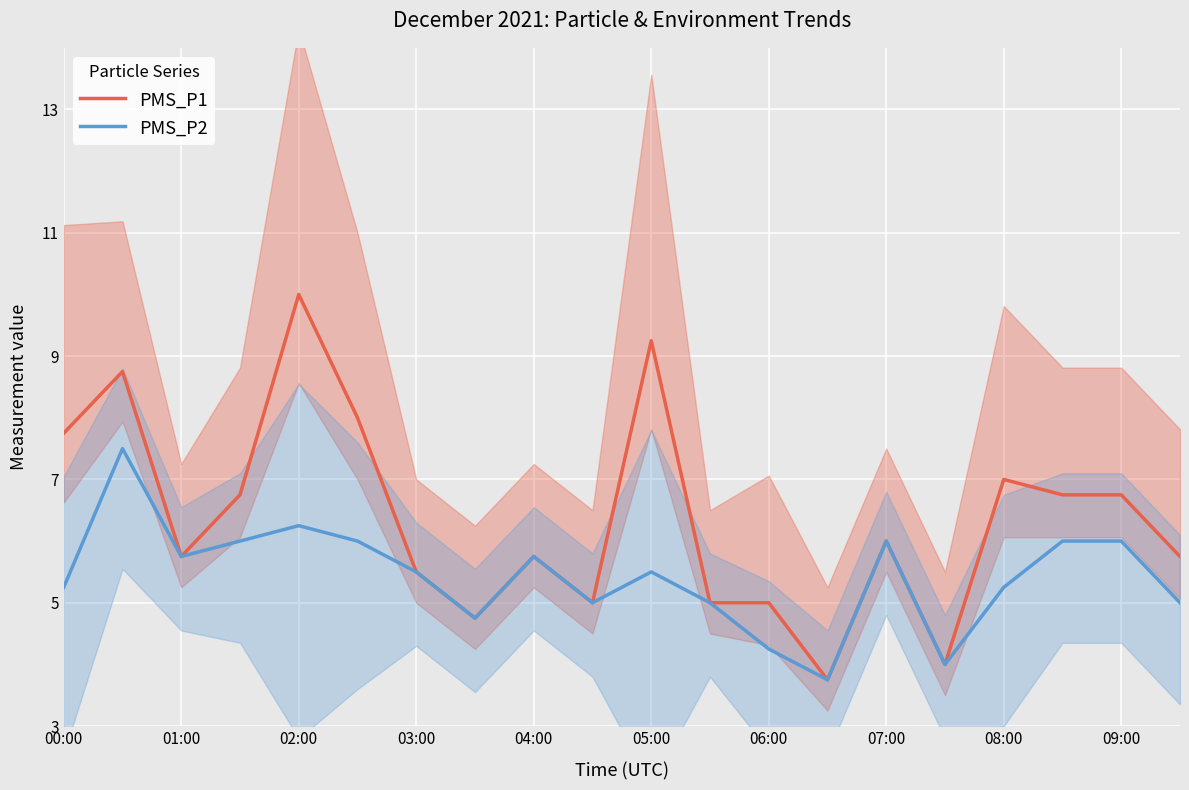

True or false: PMS_P2 and PMS_P1 intersect in this chart.

False